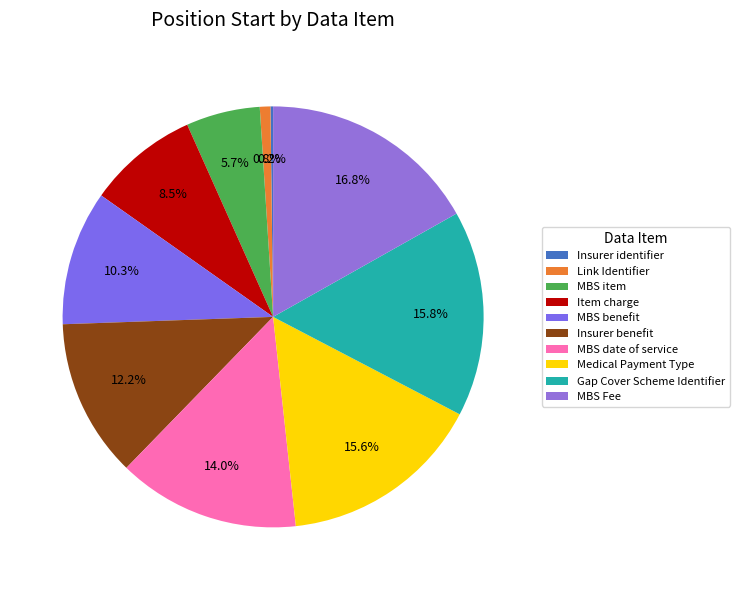

Which slice is the smallest?

Insurer identifier